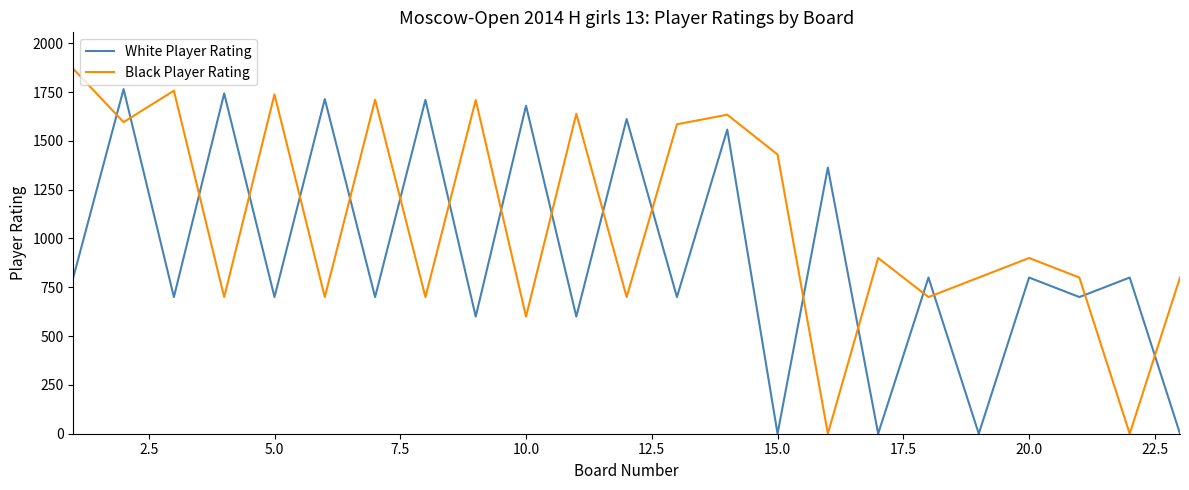

List the series in order of their peak value, lowest first.

White Player Rating, Black Player Rating